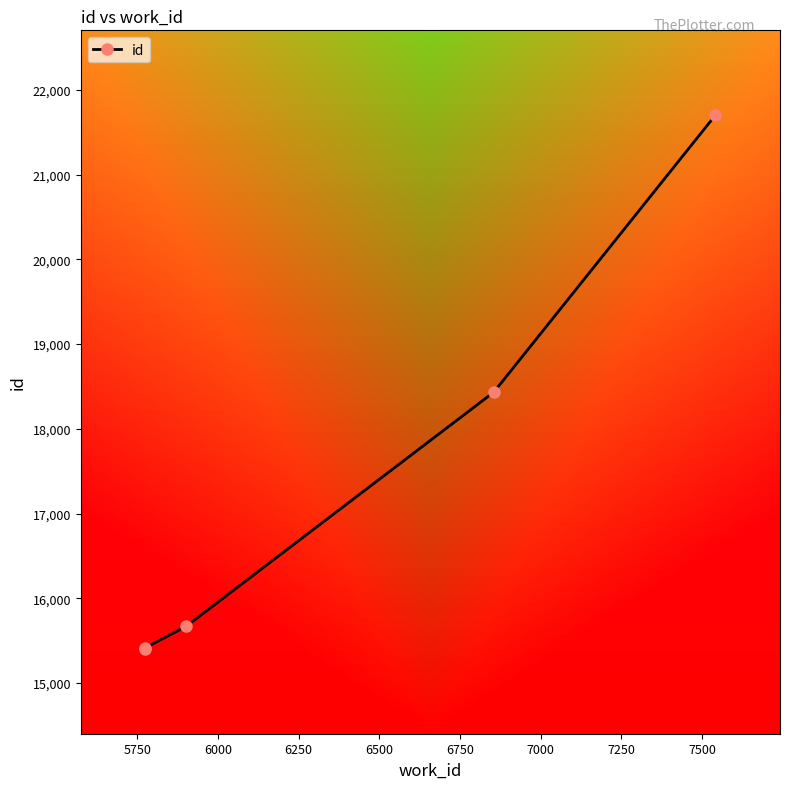

Reading left to right, extract all data points from this chart.

15402	15416	15668	18432	21701